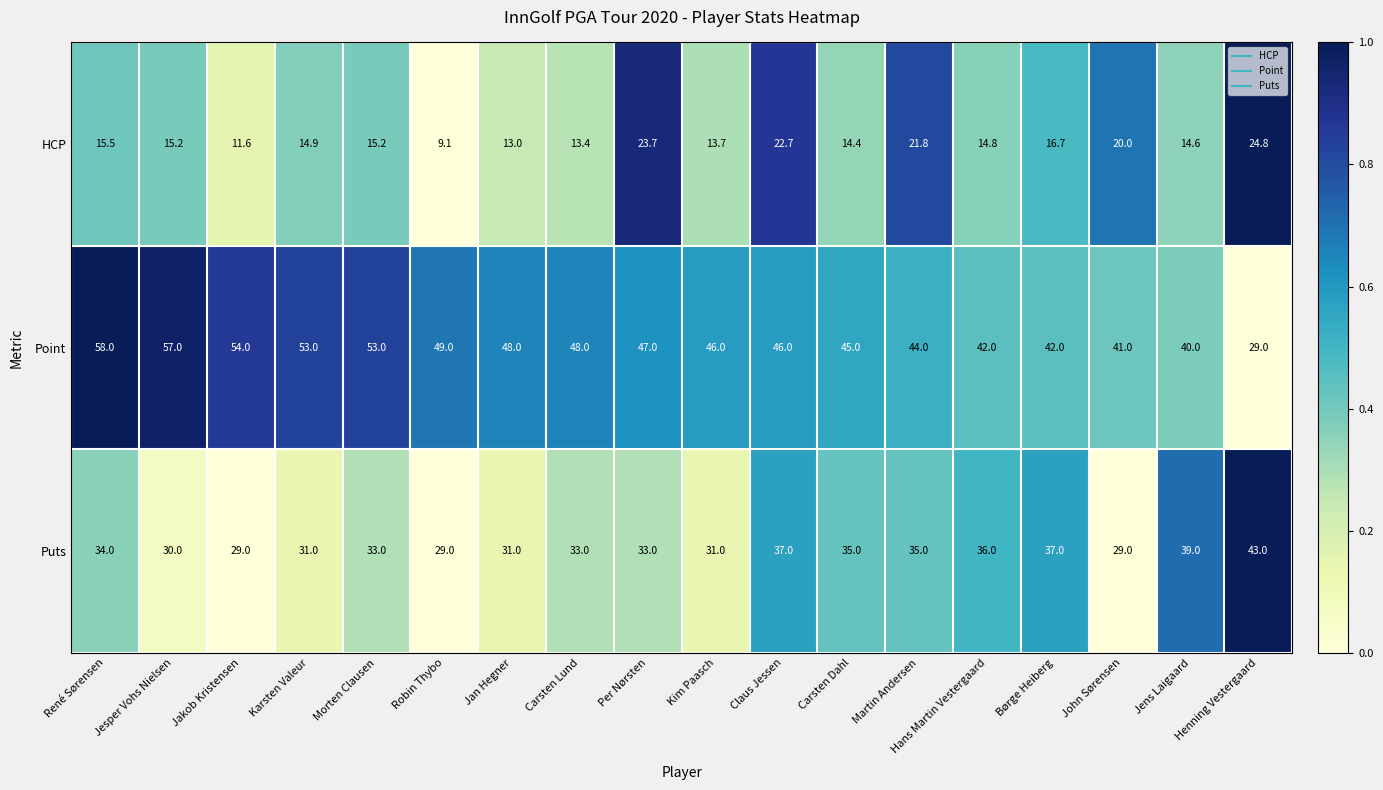

At Jakob Kristensen, list the series in order from smallest to largest.

HCP, Puts, Point